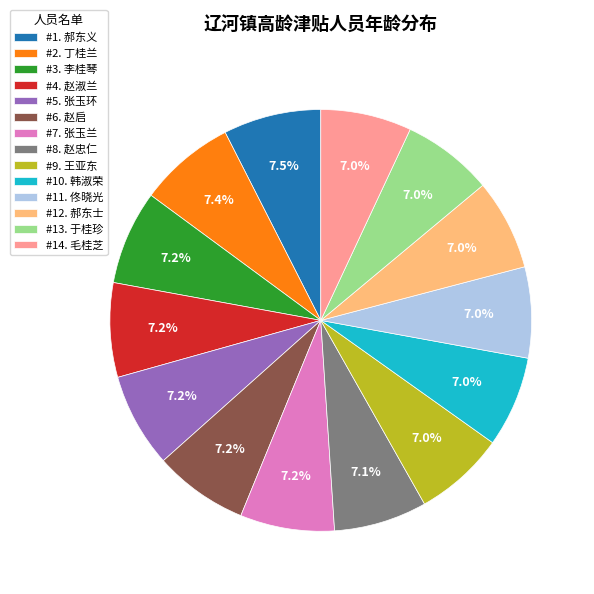

What is the total percentage of #6. 赵启 and #1. 郝东义?

14.7%